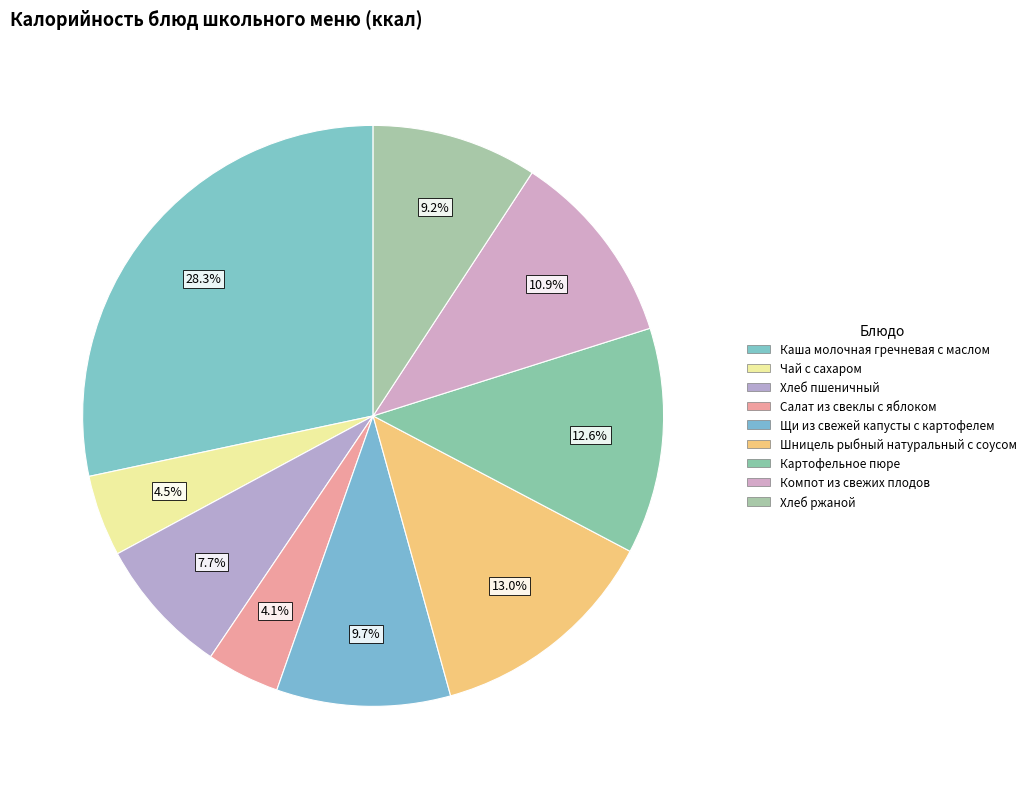

Count the number of slices in the pie.

9